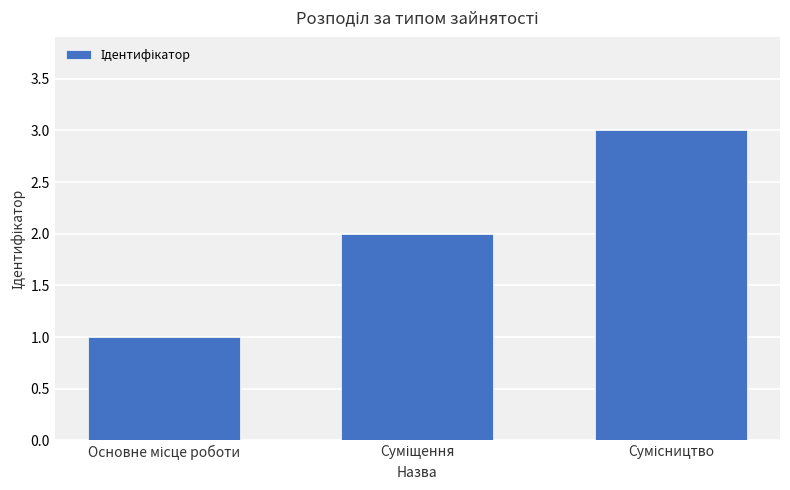

What is the maximum value shown in the chart?

3